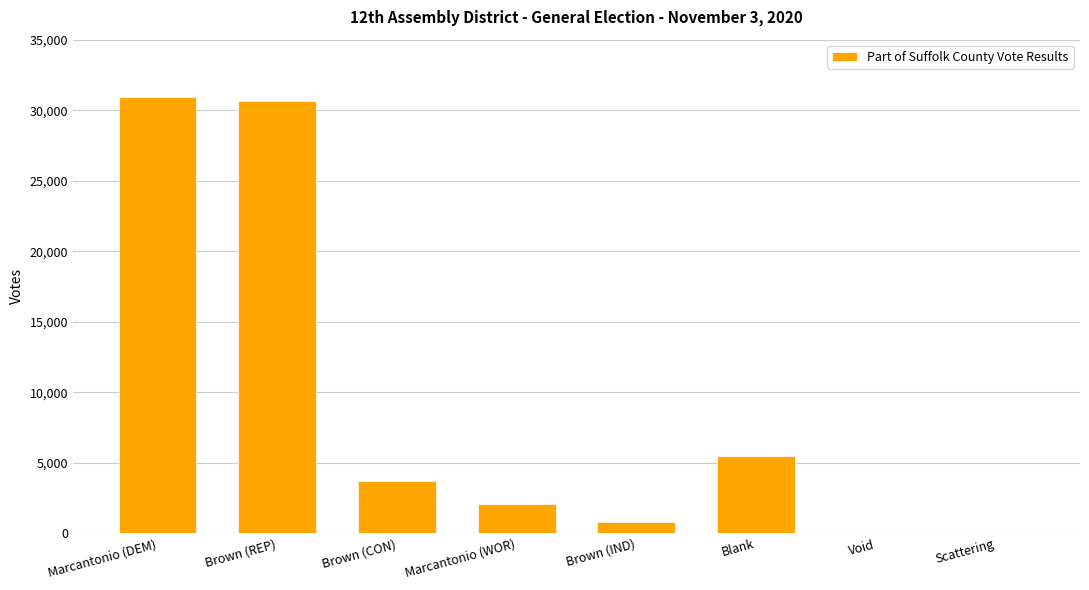

Between Scattering and Marcantonio (WOR), which is larger?

Marcantonio (WOR)